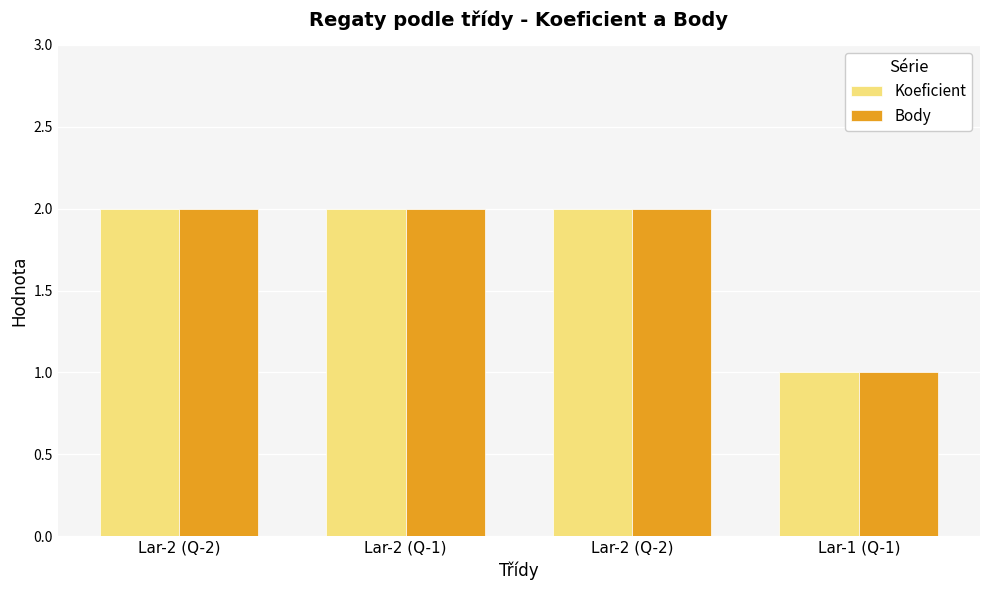

What is the lowest value of the Koeficient series?

1